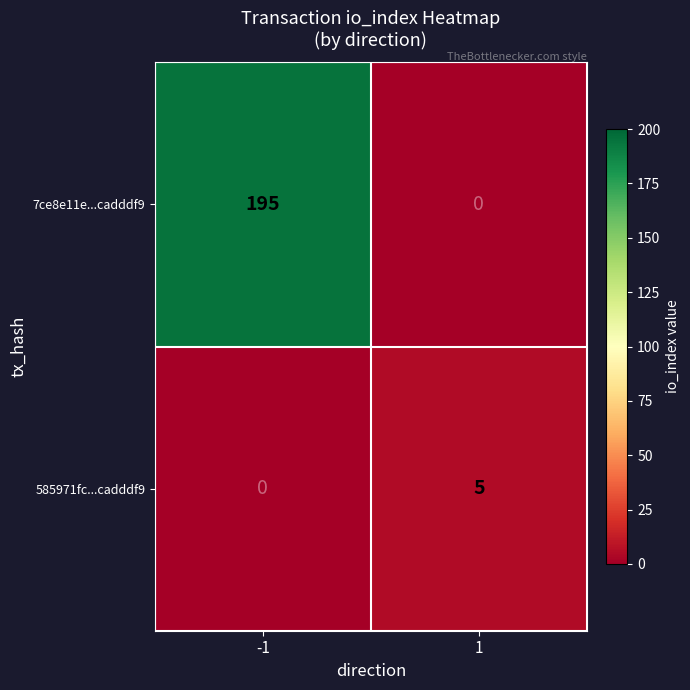

Reading left to right, transcribe all the data shown in this chart.

7ce8e11e...cadddf9: 195	0
585971fc...cadddf9: 0	5